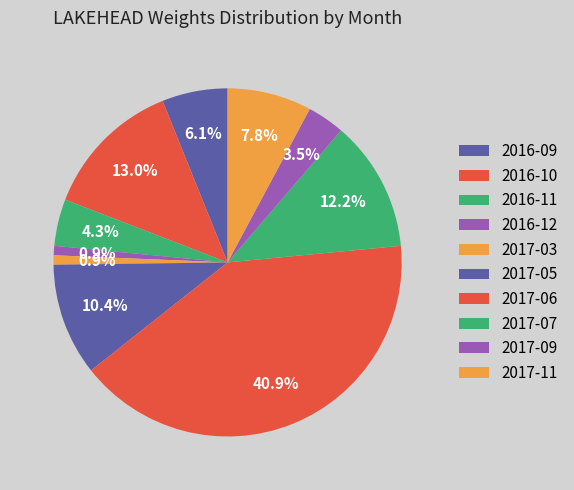

Is it true that 2016-12 is 1% of the pie?

True